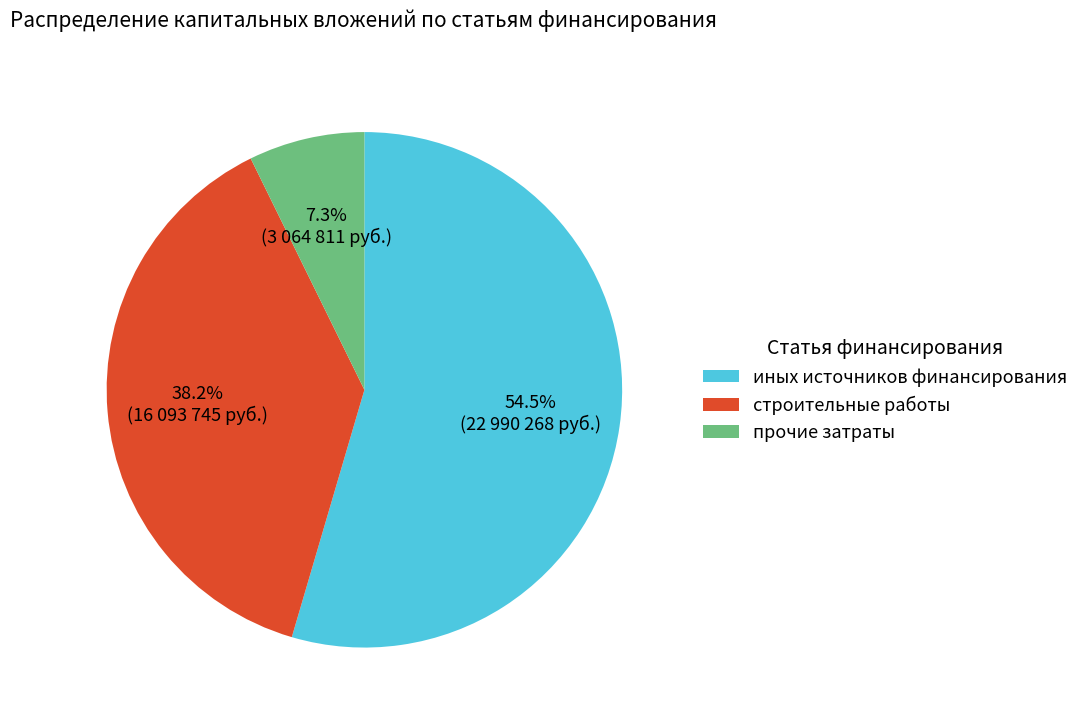

Which slice is the smallest?

прочие затраты